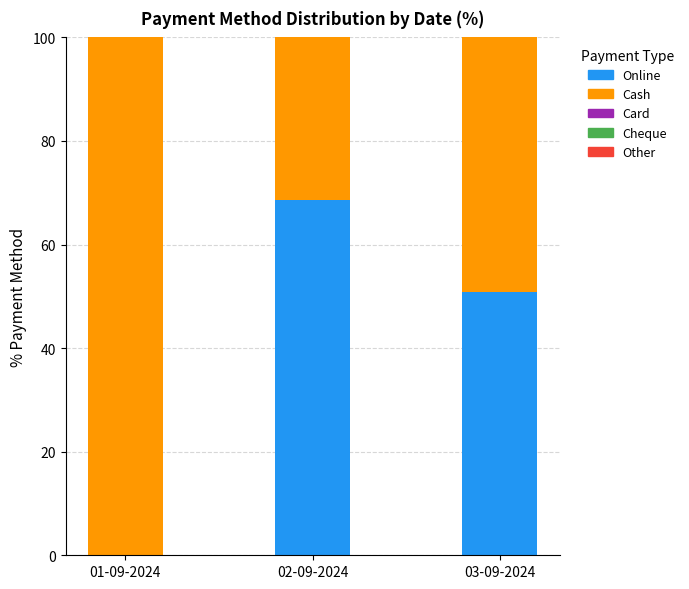

What is the total value across all series at 01-09-2024?

100.0